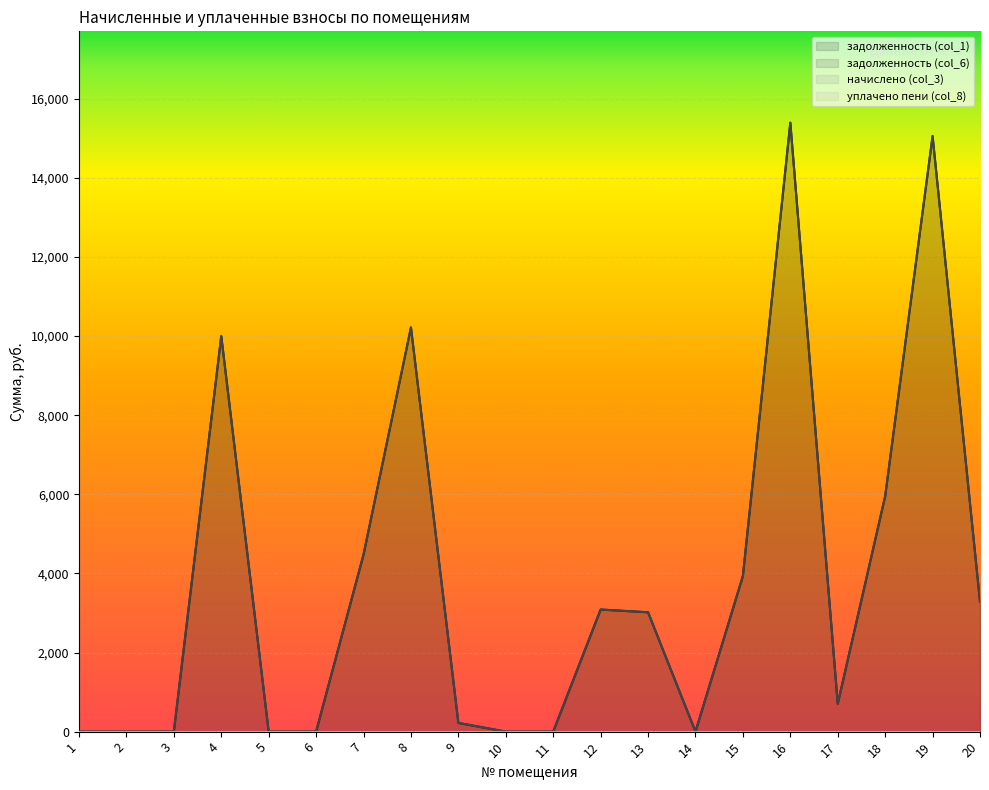

Rank the categories by задолженность (col_1) value from lowest to highest.

1, 2, 3, 6, 10, 11, 14, 5, 9, 17, 13, 12, 20, 15, 7, 18, 4, 8, 19, 16